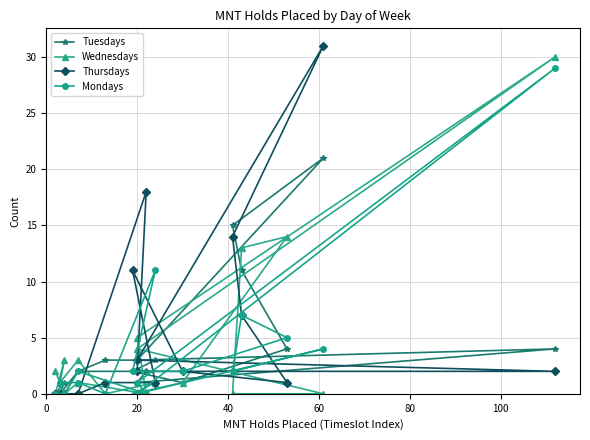

In Wednesdays, how many points are higher than both neighbors (excluding endpoints)?

6